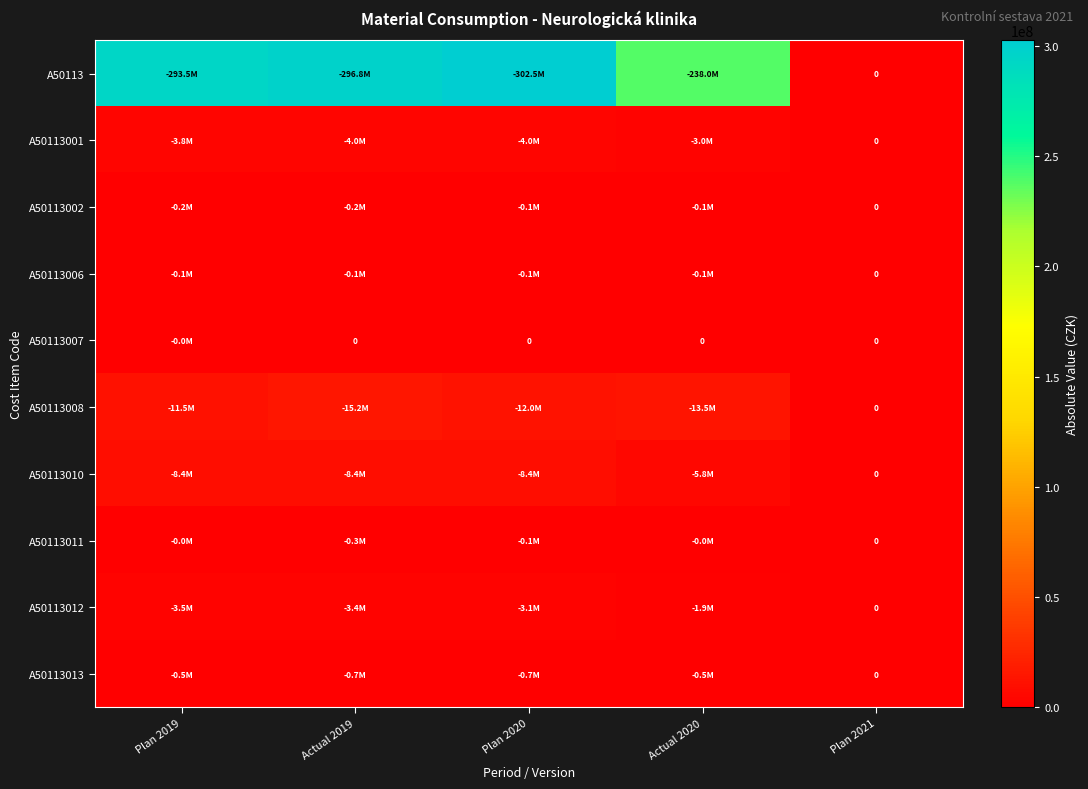

Is the value of A50113011 at Plan 2019 greater than the value of A50113001 at Actual 2020?

No